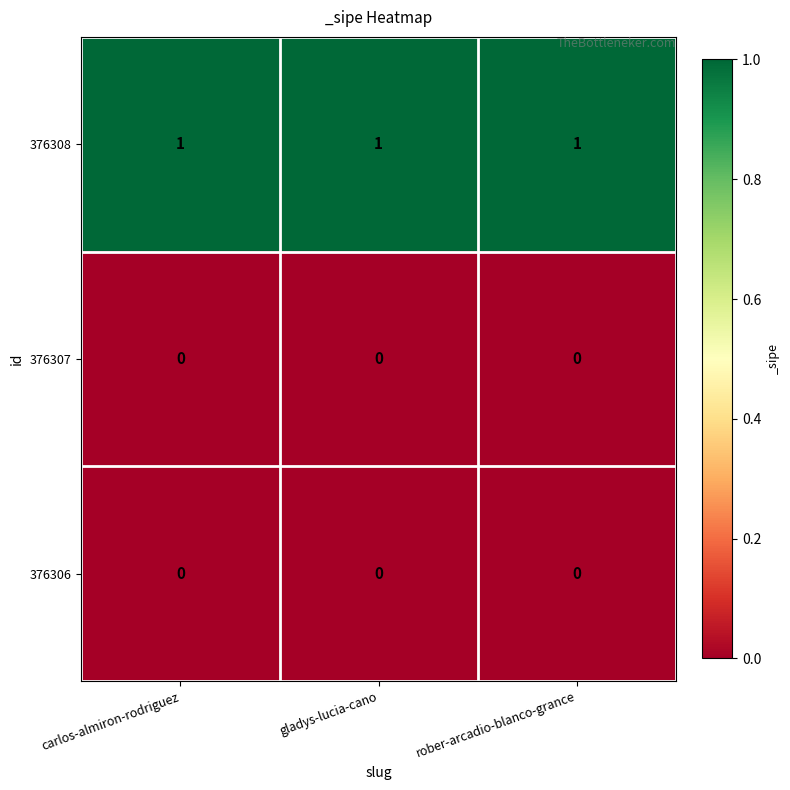

Which series has the largest total across all categories?

376308